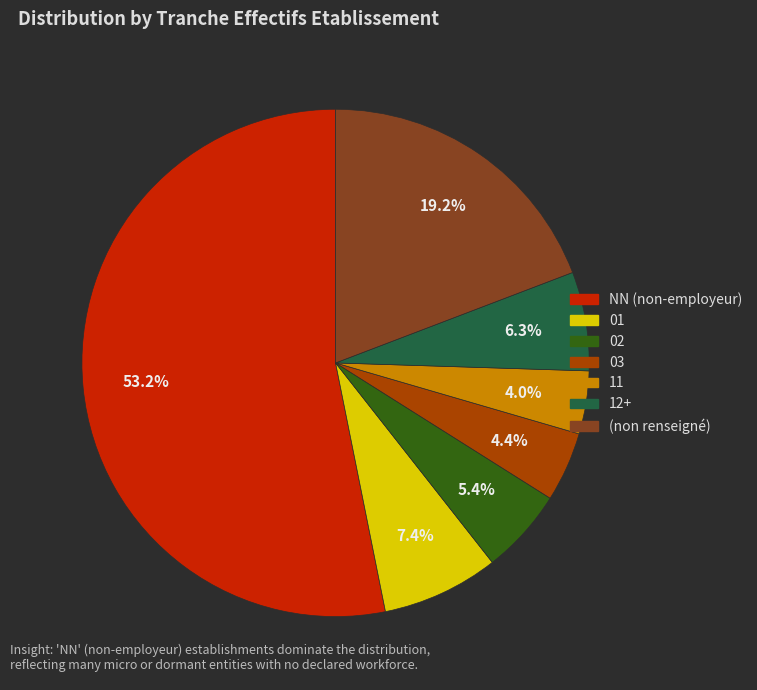

Does any single category account for the majority?

Yes